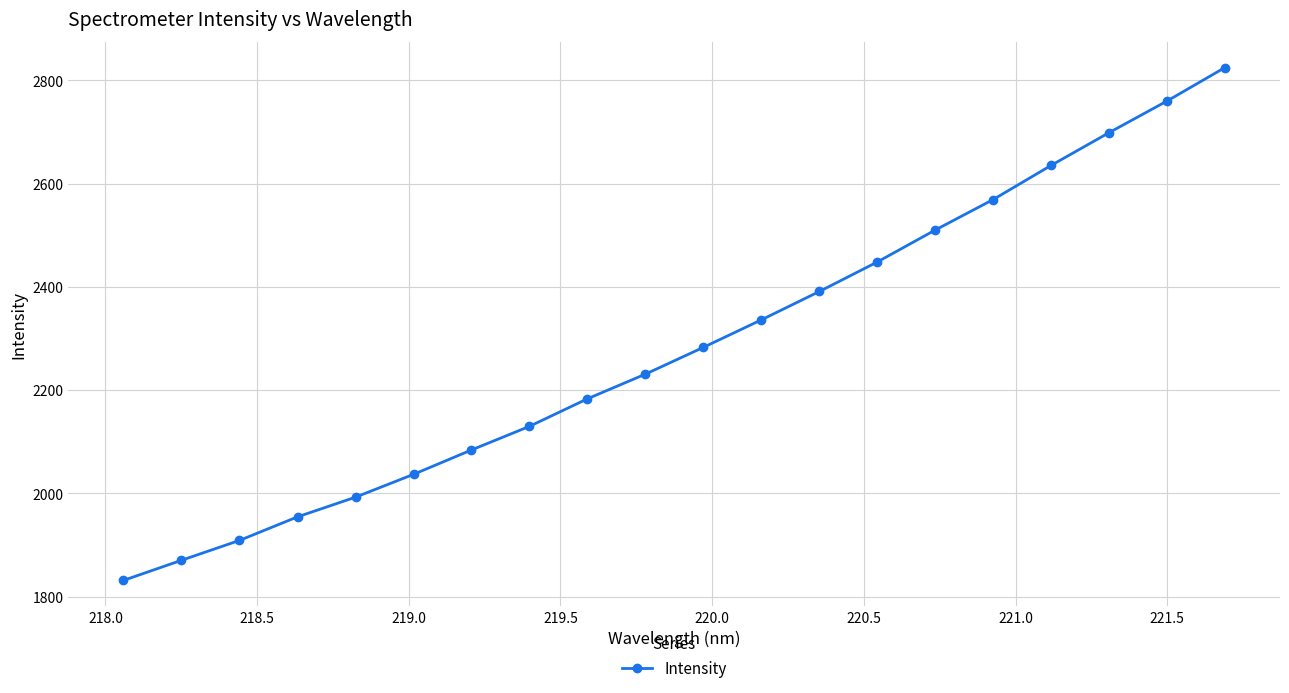

True or false: there are more than 1 points higher than both neighbors.

False